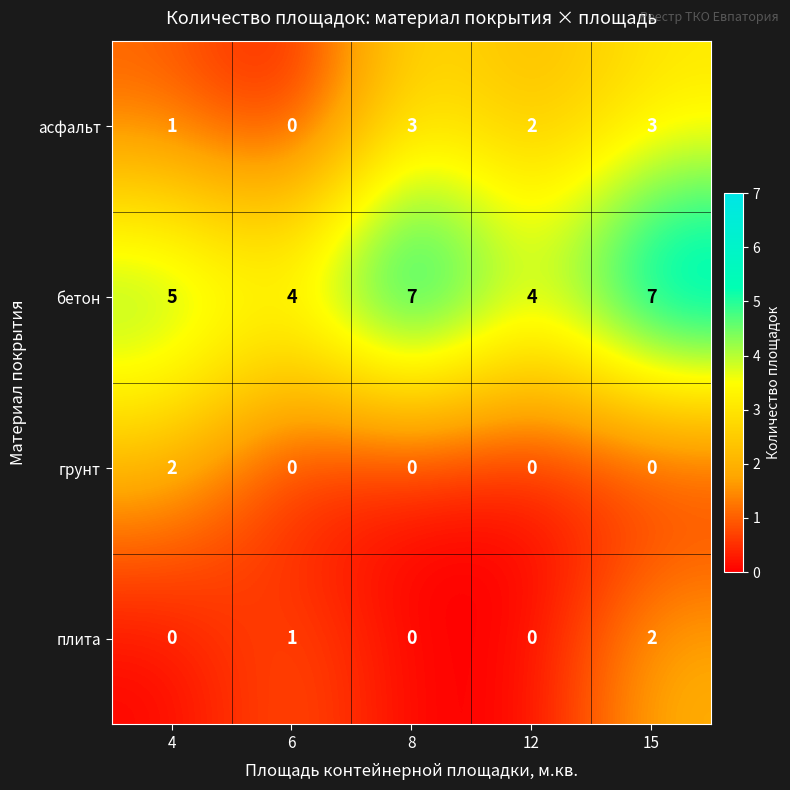

What is the greatest value displayed?

7